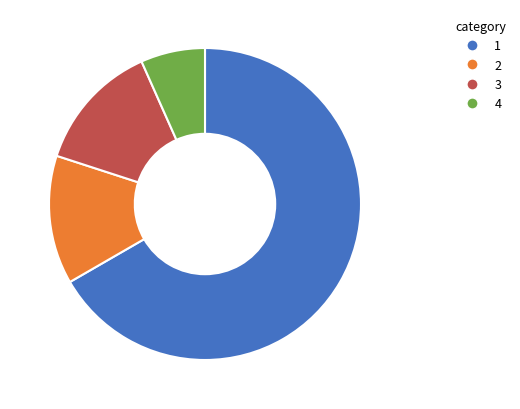

Is there any slice that represents more than half of the pie?

Yes